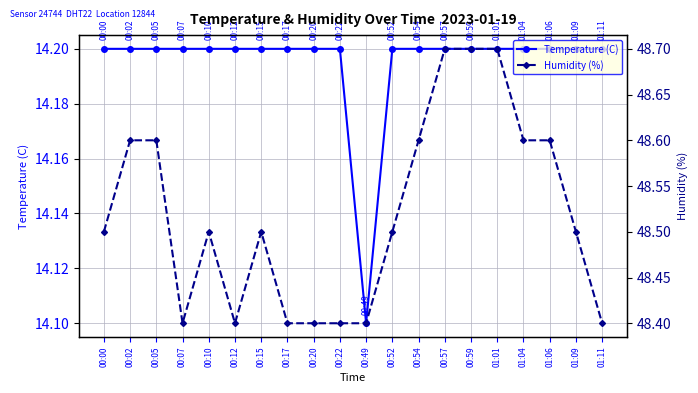

Which series has the largest total across all categories?

Humidity (%)